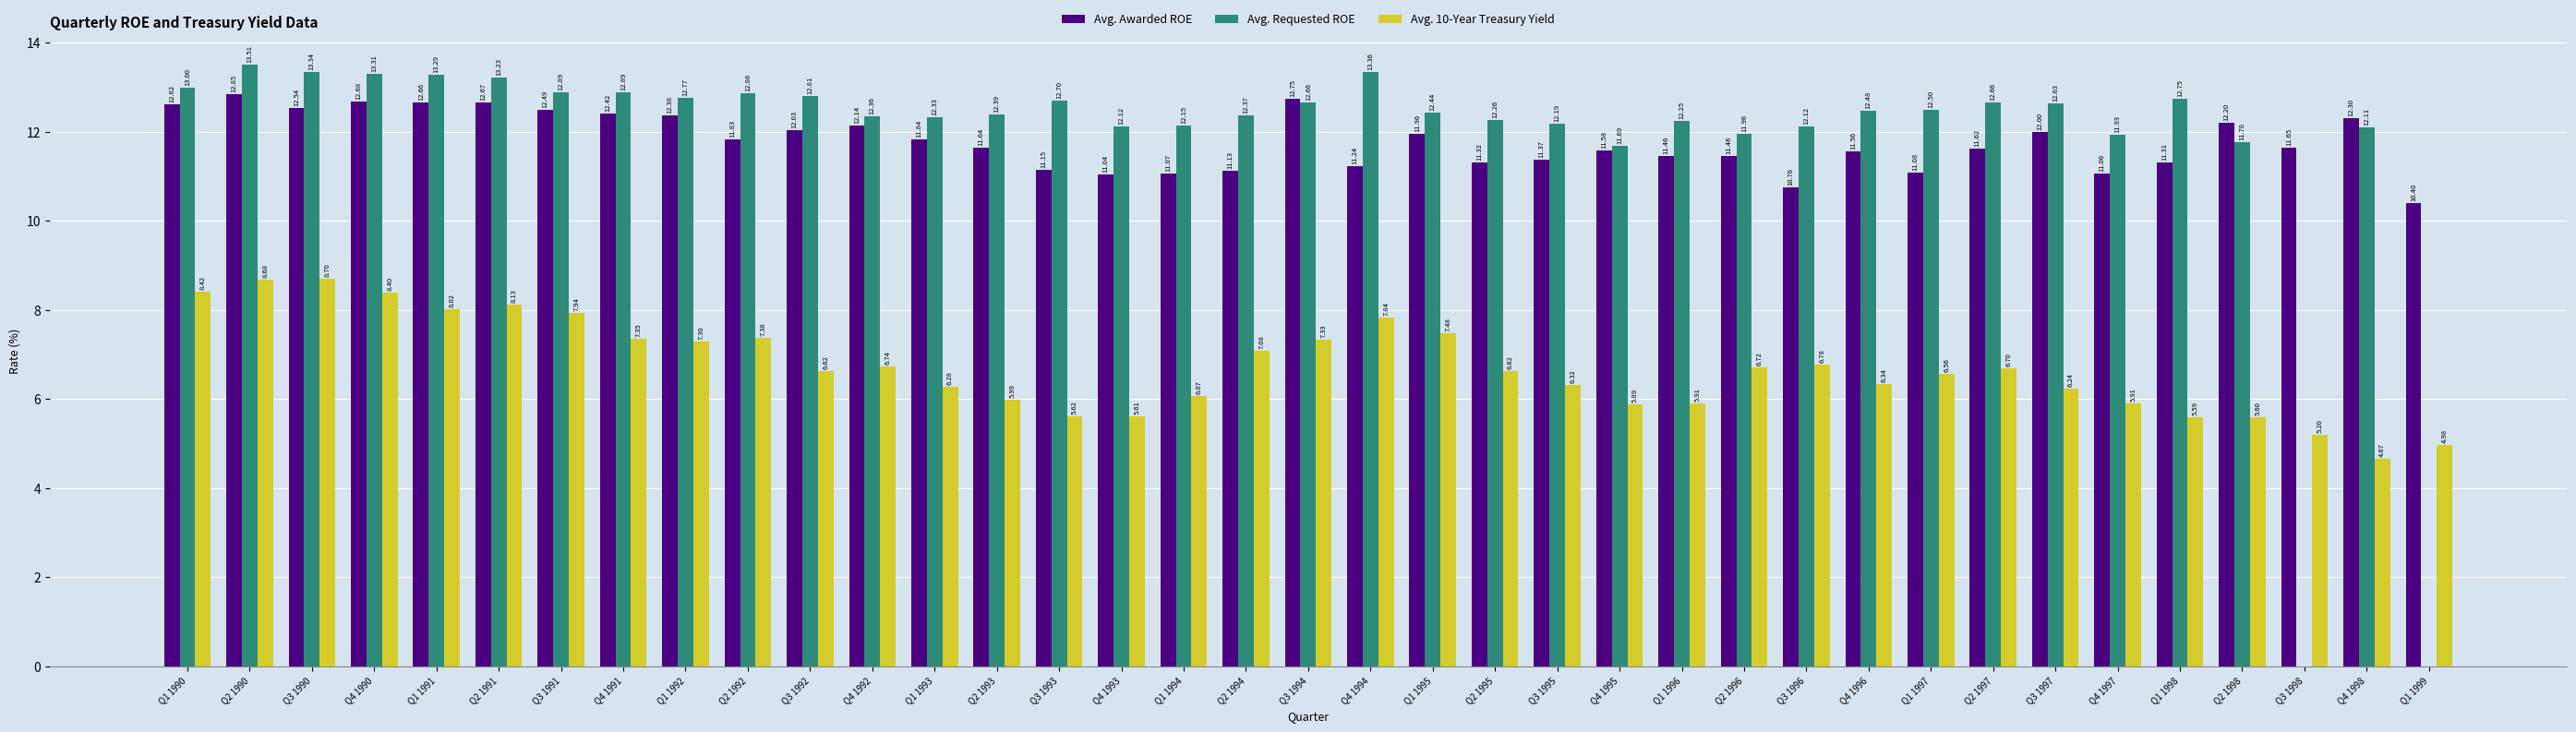

What is the difference between the maximum and minimum values in the Avg. 10-Year Treasury Yield series?

4.0